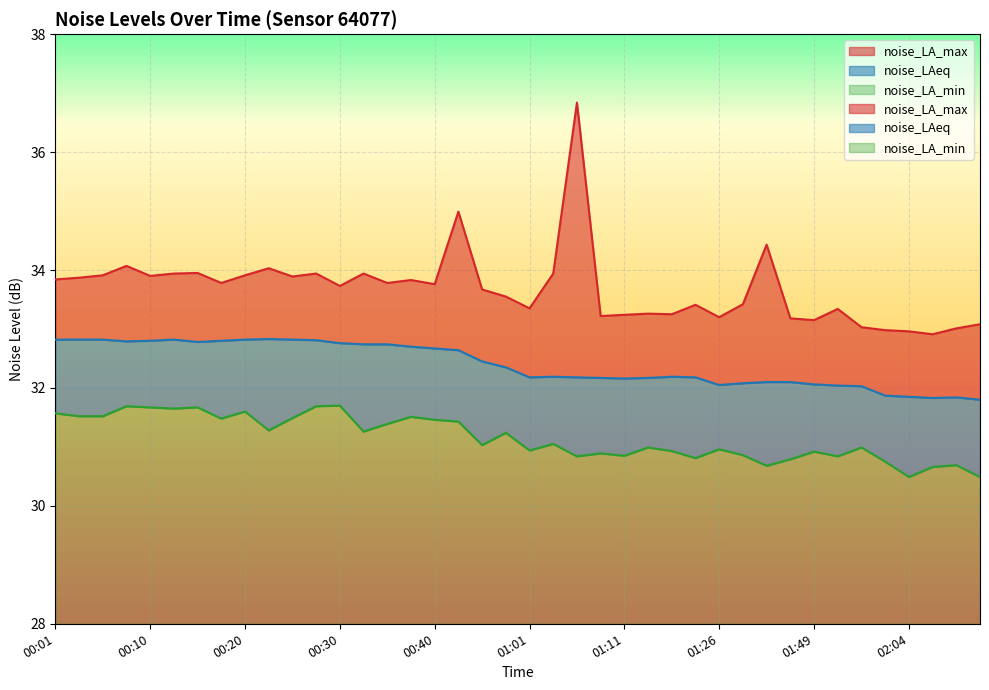

Where is noise_LA_max nearest to the value 34?

00:23